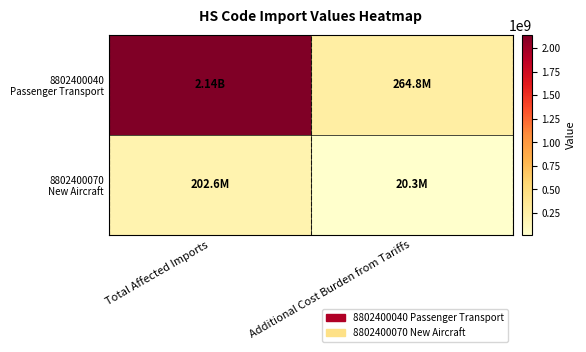

List the series in order of their overall mean, highest first.

8802400040 Passenger Transport, 8802400070 New Aircraft